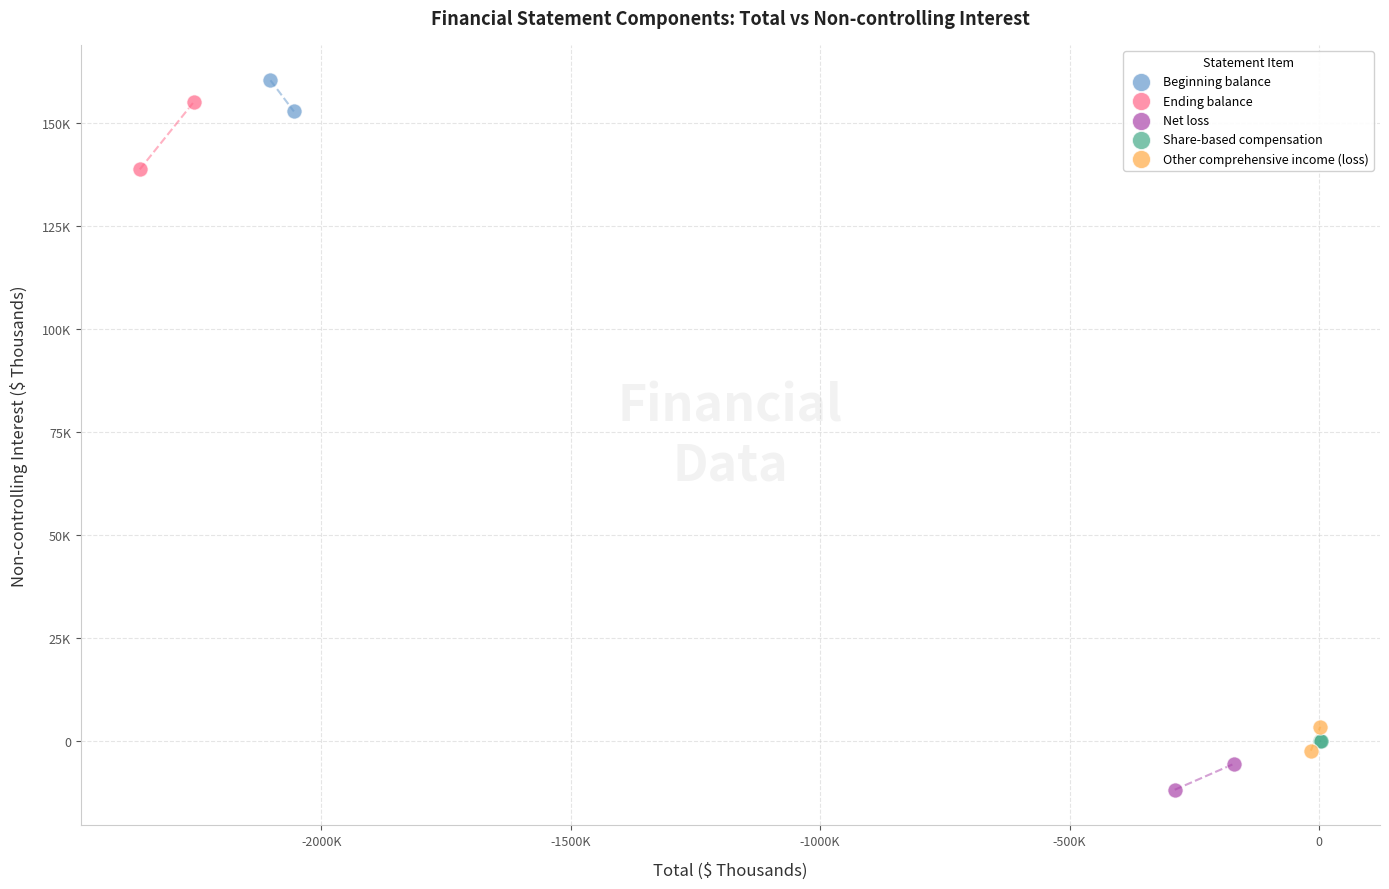

Which series reaches the minimum Y coordinate?

Net loss